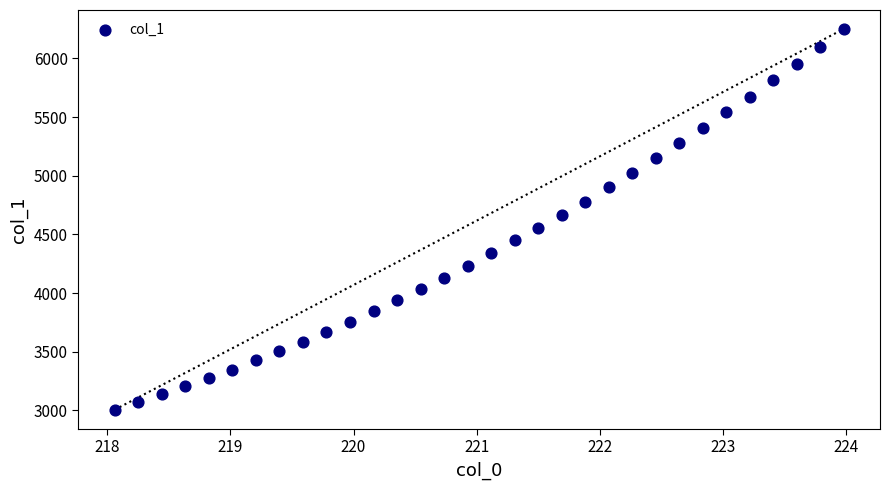

What is the range of X values (max minus min)?

5.9